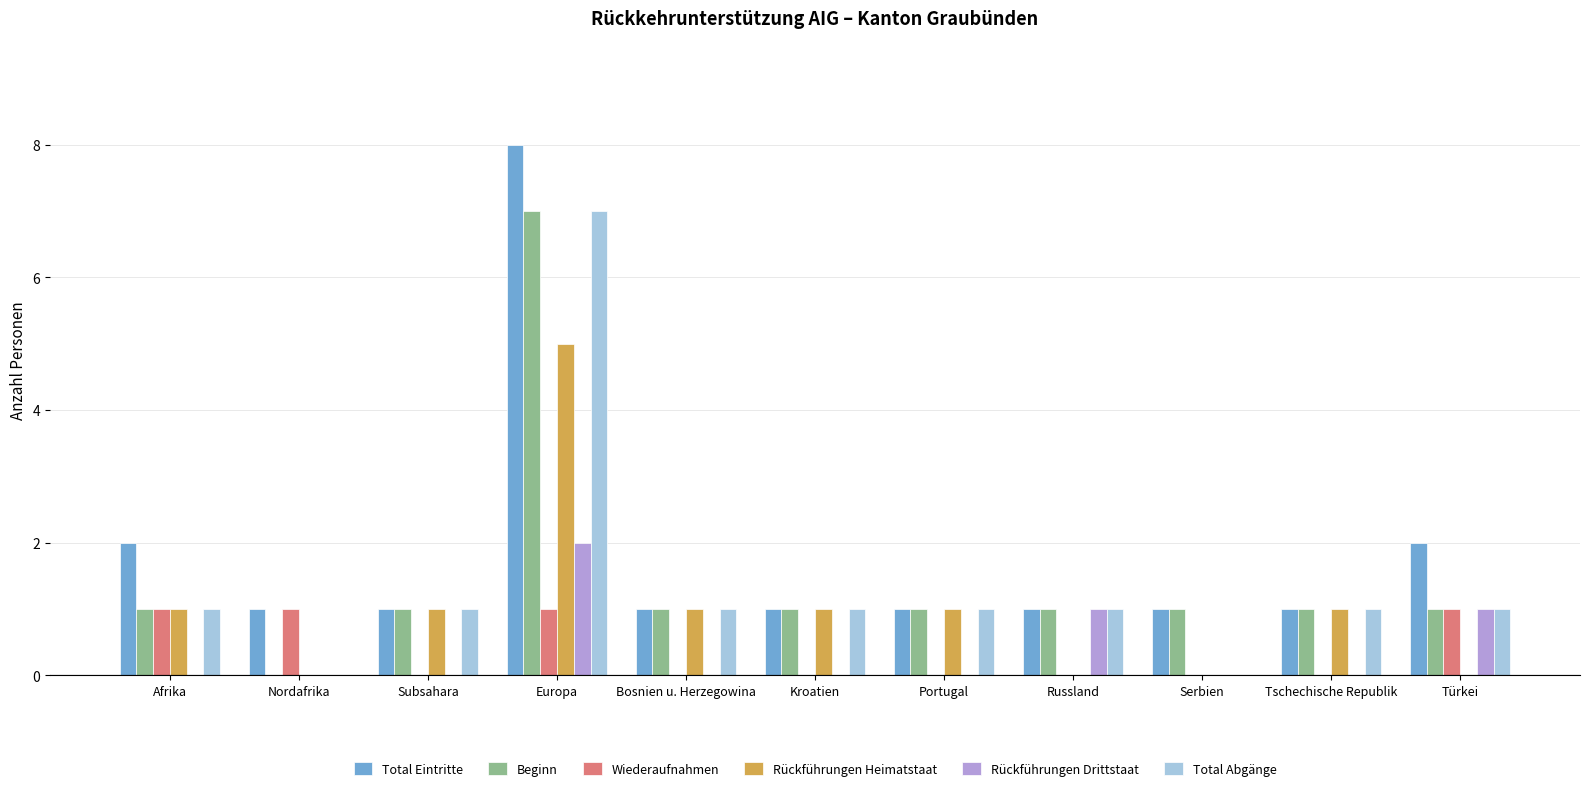

Which category has the highest value across all series?

Europa